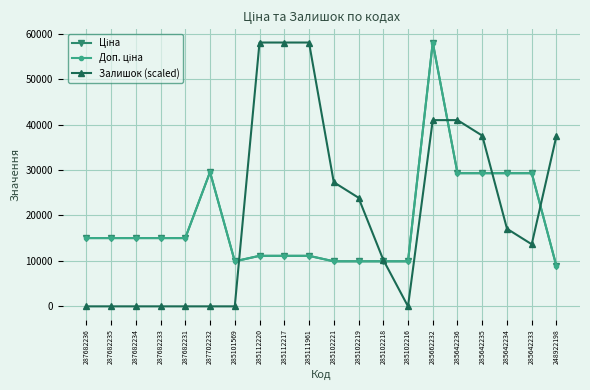

Does the chart have visible grid lines?

Yes